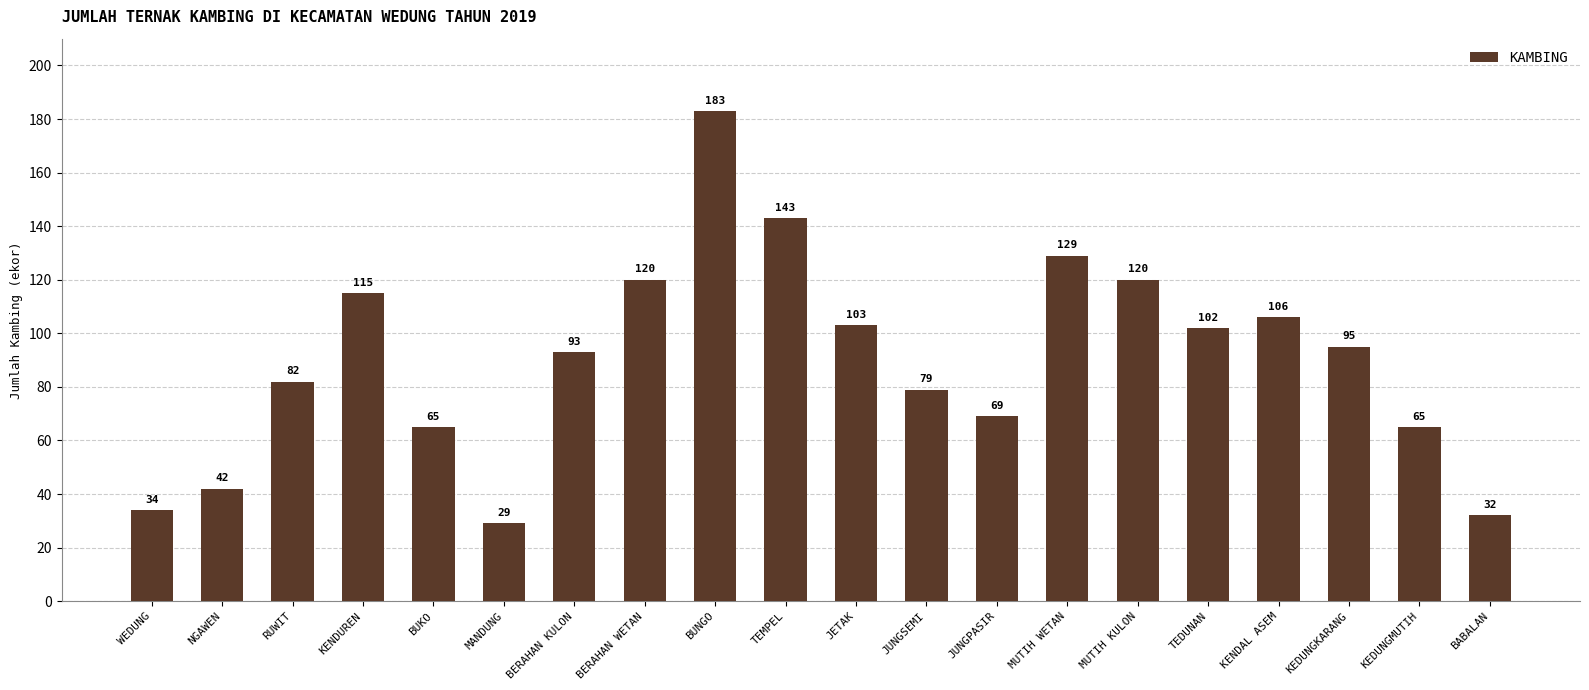

Which category has the highest value across all series?

BUNGO